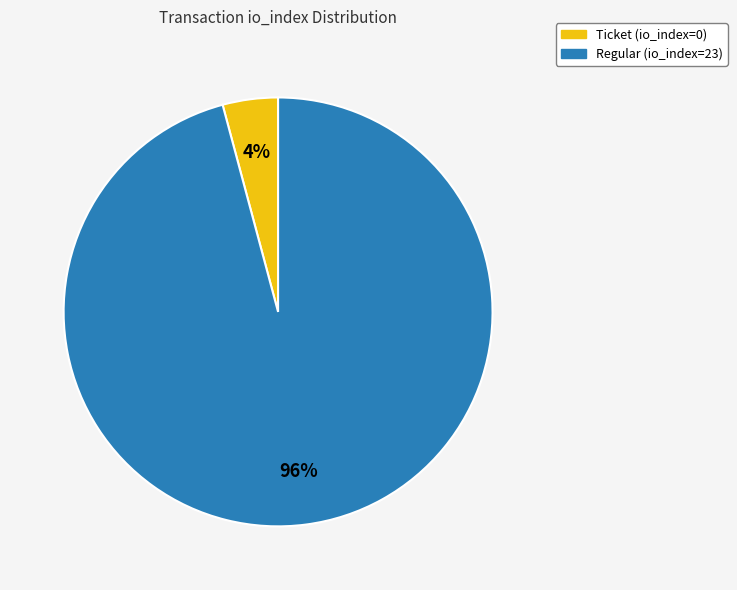

The Ticket (io_index=0) slice represents 4% of the pie. True or false?

True